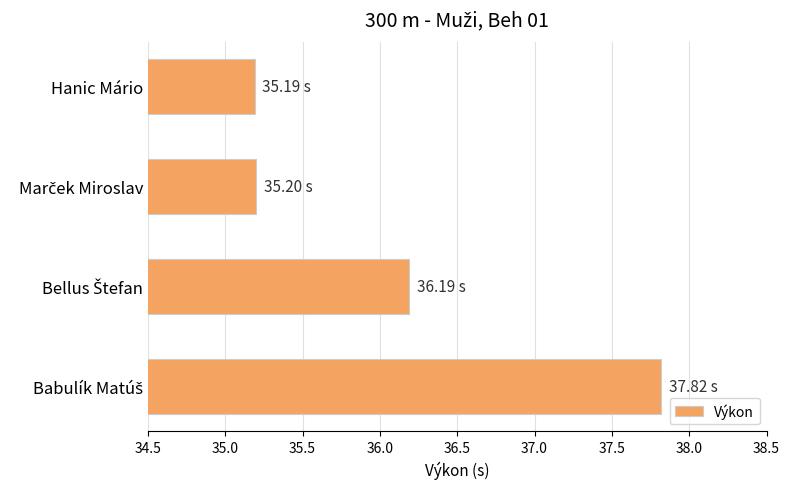

What is the sum of all values?

144.4